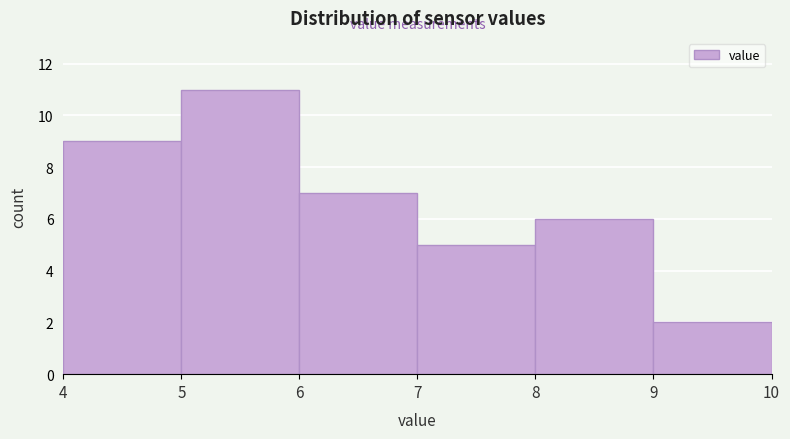

Reading left to right, list every bar in this chart as the range it spans on the x-axis followed by its height. The values are not printed on the chart, so give them approximately, as read against the axis.

4 to 5: 9
5 to 6: 11
6 to 7: 7
7 to 8: 5
8 to 9: 6
9 to 10: 2